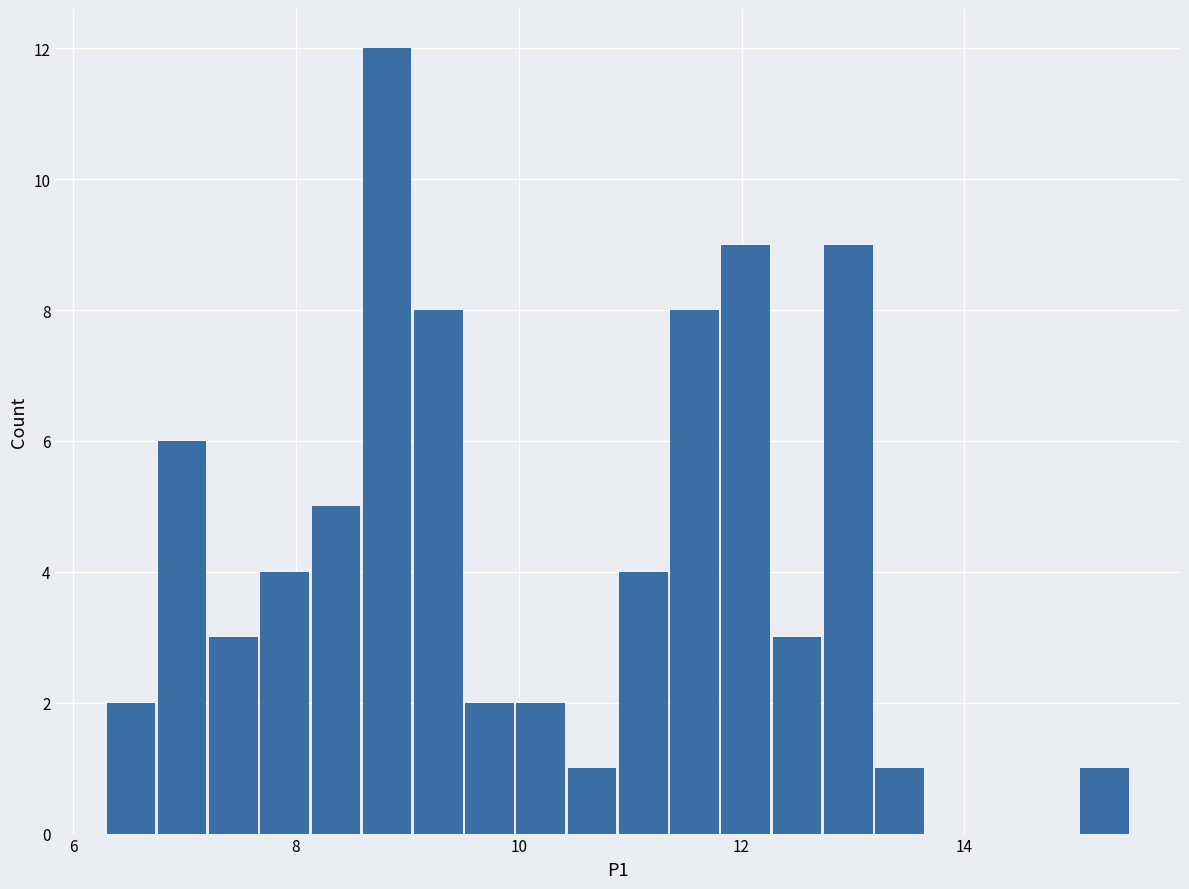

Around what value on the x-axis is the tallest bar? Give the approximate position of its centre, as read against the axis.

8.8